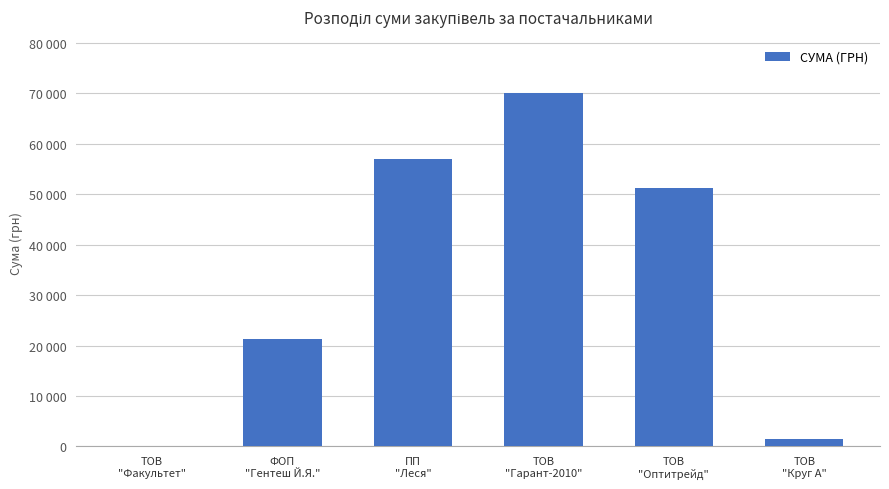

What is the smallest value displayed?

165.0